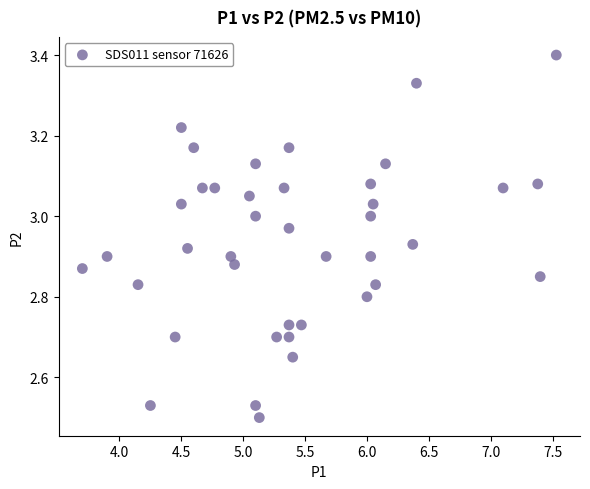

What is the range of Y values (max minus min)?

0.9